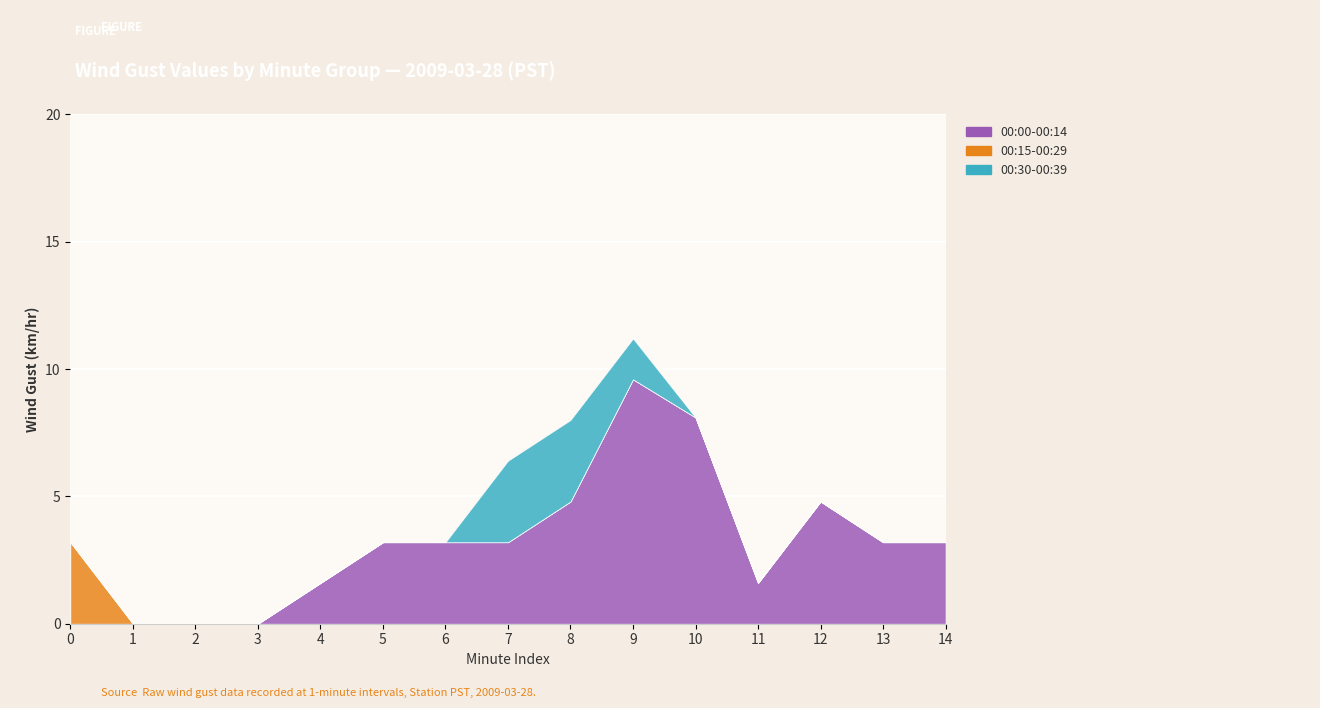

Reading right to left, list all the values displayed in this chart.

00:00-00:14: 14=3.2	13=3.2	12=4.8	11=1.6	10=8.1	9=9.6	8=4.8	7=3.2	6=3.2	5=3.2	4=1.6	3=0.0	2=0.0	1=0.0	0=0.0
00:15-00:29: 14=0.0	13=0.0	12=0.0	11=0.0	10=0.0	9=0.0	8=0.0	7=0.0	6=0.0	5=0.0	4=0.0	3=0.0	2=0.0	1=0.0	0=3.2
00:30-00:39: 14=0.0	13=0.0	12=0.0	11=0.0	10=0.0	9=1.6	8=3.2	7=3.2	6=0.0	5=0.0	4=0.0	3=0.0	2=0.0	1=0.0	0=0.0